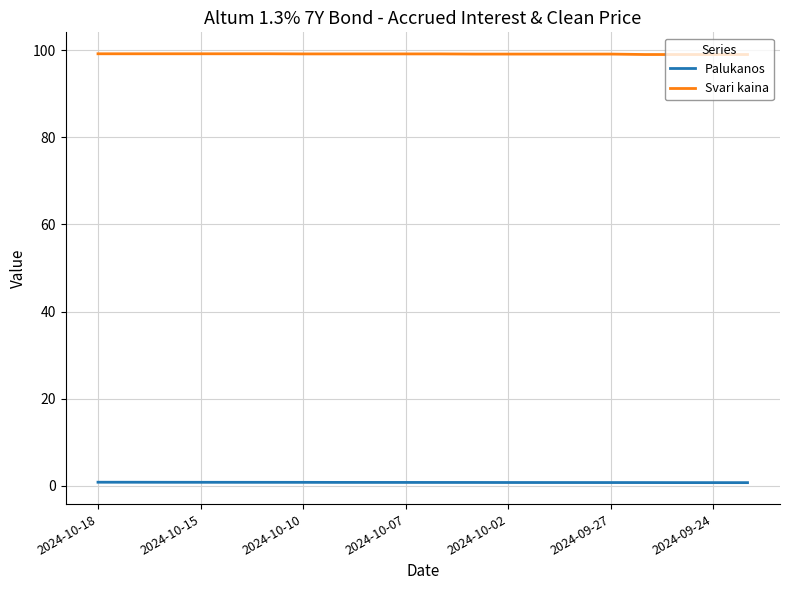

List the series in order of their peak value, highest first.

Svari kaina, Palukanos